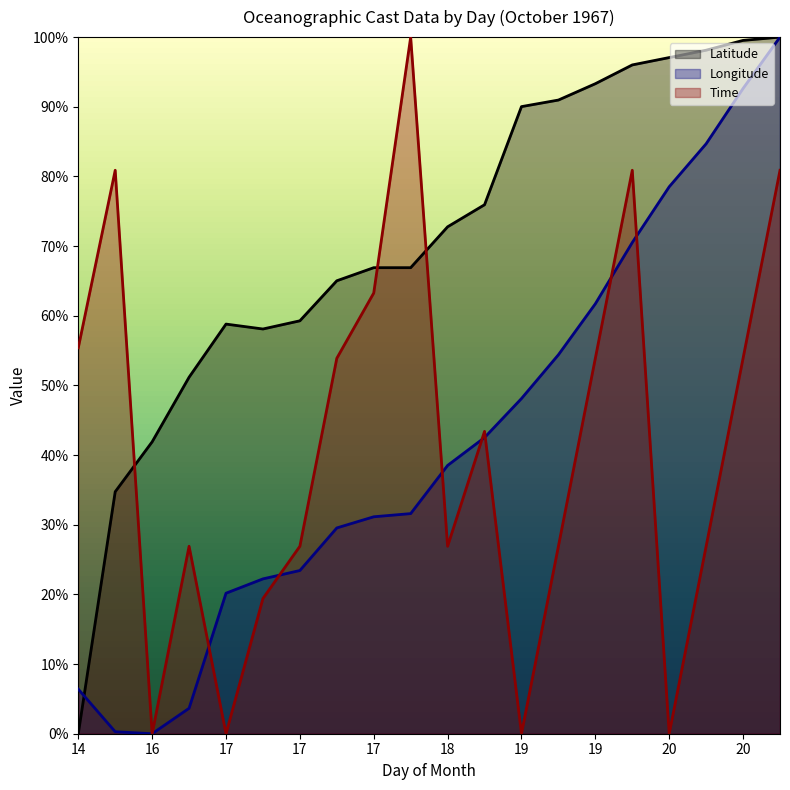

What is the average value of the Latitude series?

70.8